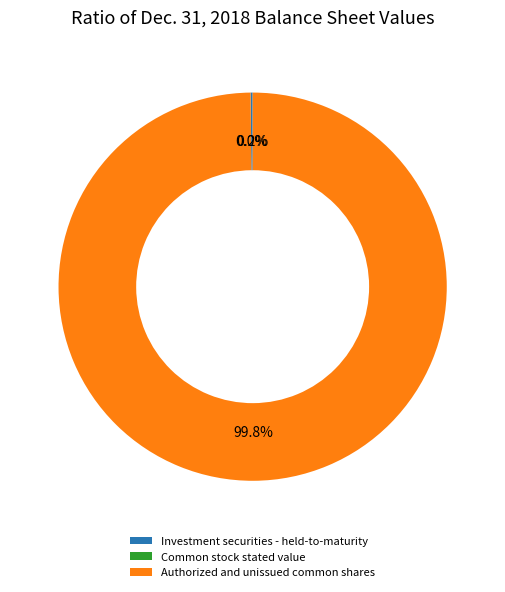

To the nearest percent, what is the combined percentage of Investment securities - held-to-maturity and Authorized and unissued common shares?

100%